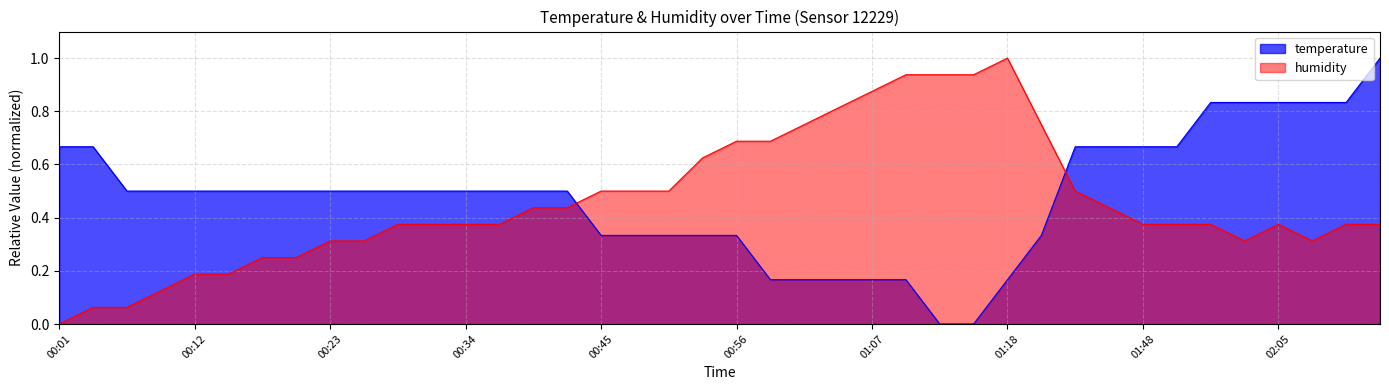

Is the value of temperature at 00:31 greater than the value of humidity at 00:12?

Yes